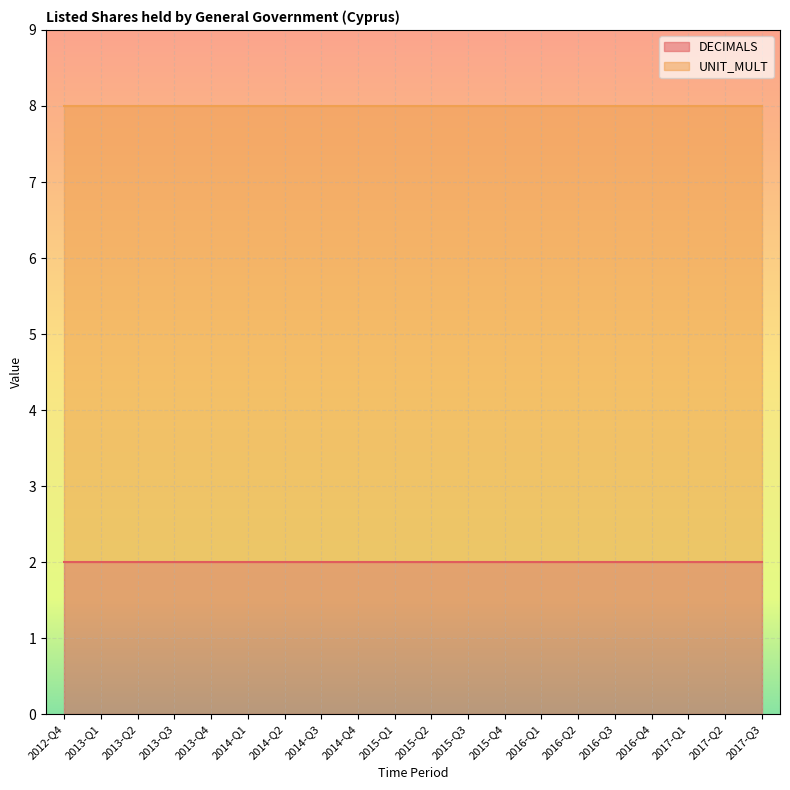

Reading right to left, extract all data points from this chart.

DECIMALS: 2017-Q3=2	2017-Q2=2	2017-Q1=2	2016-Q4=2	2016-Q3=2	2016-Q2=2	2016-Q1=2	2015-Q4=2	2015-Q3=2	2015-Q2=2	2015-Q1=2	2014-Q4=2	2014-Q3=2	2014-Q2=2	2014-Q1=2	2013-Q4=2	2013-Q3=2	2013-Q2=2	2013-Q1=2	2012-Q4=2
UNIT_MULT: 2017-Q3=6	2017-Q2=6	2017-Q1=6	2016-Q4=6	2016-Q3=6	2016-Q2=6	2016-Q1=6	2015-Q4=6	2015-Q3=6	2015-Q2=6	2015-Q1=6	2014-Q4=6	2014-Q3=6	2014-Q2=6	2014-Q1=6	2013-Q4=6	2013-Q3=6	2013-Q2=6	2013-Q1=6	2012-Q4=6